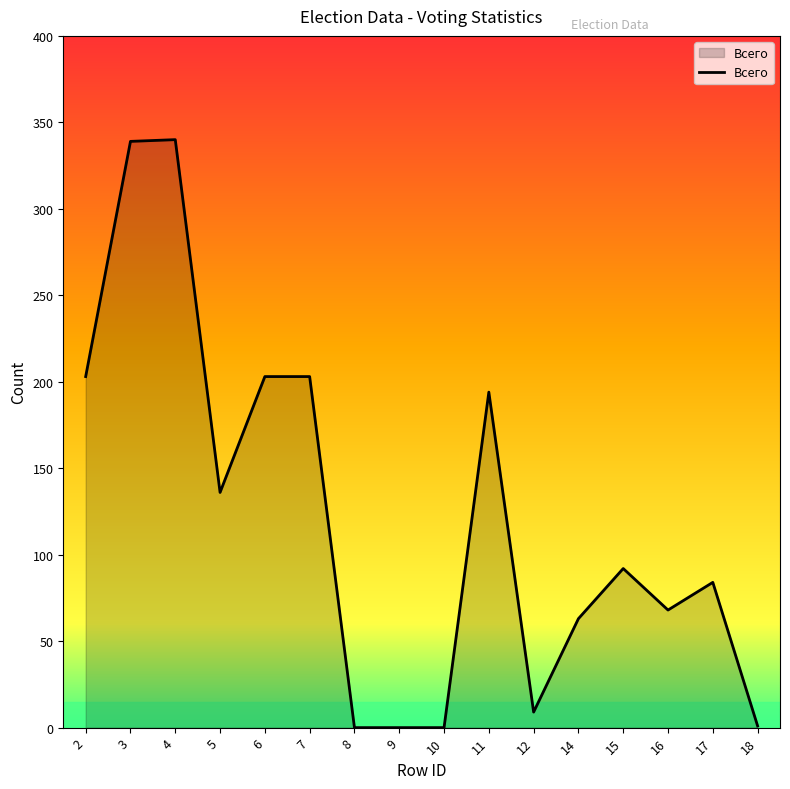

What is the change in value from 2 to 8?

-203